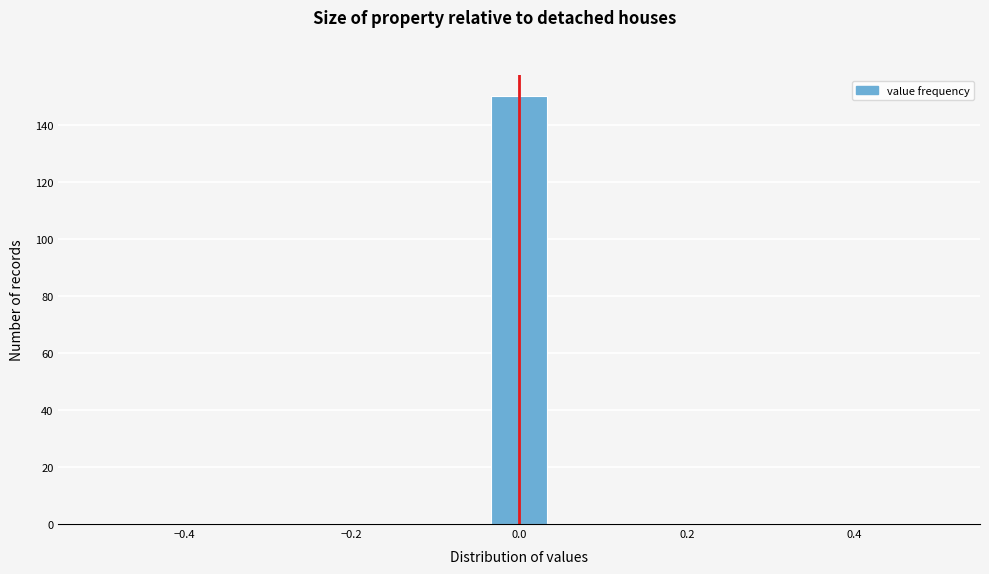

Around what value on the x-axis is the tallest bar? Give the approximate position of its centre, as read against the axis.

0.00